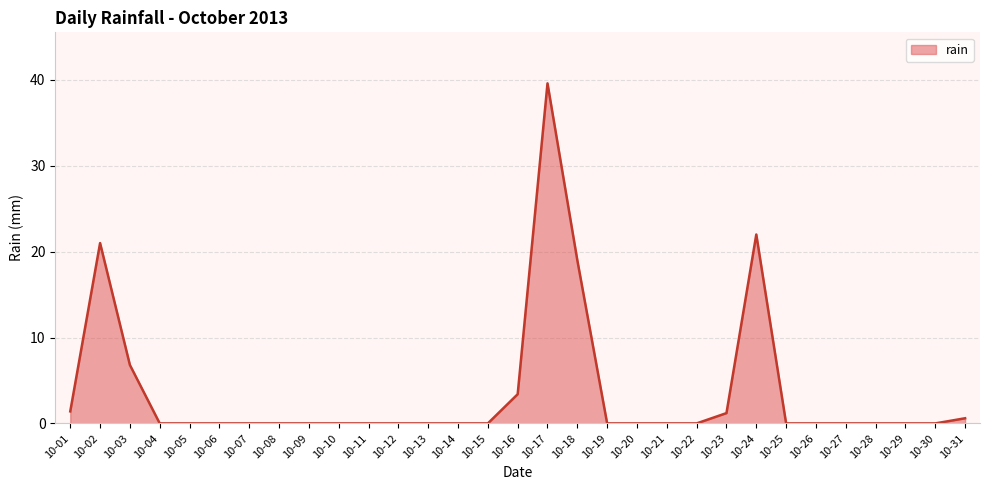

How many distinct data groups are displayed?

1